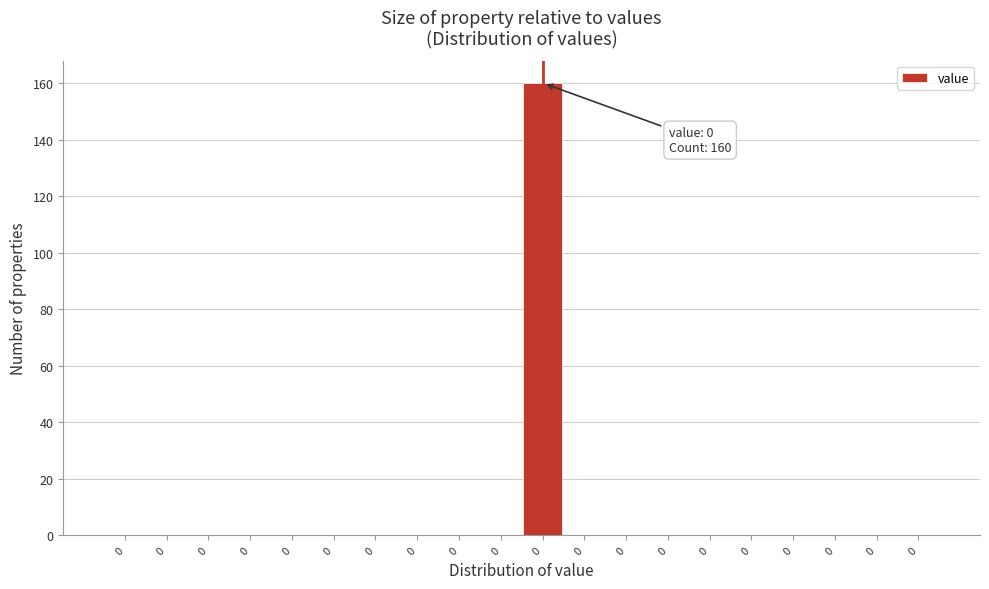

Count the number of data series in this chart.

1